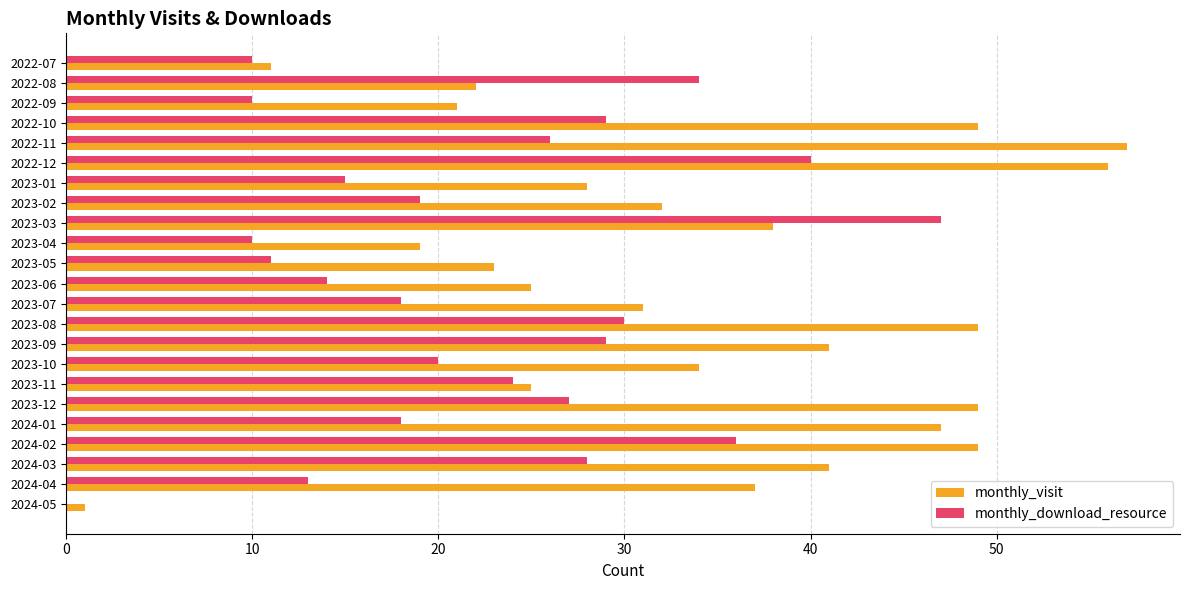

Is the value of monthly_download_resource at 2022-11 greater than the value of monthly_visit at 2023-07?

No